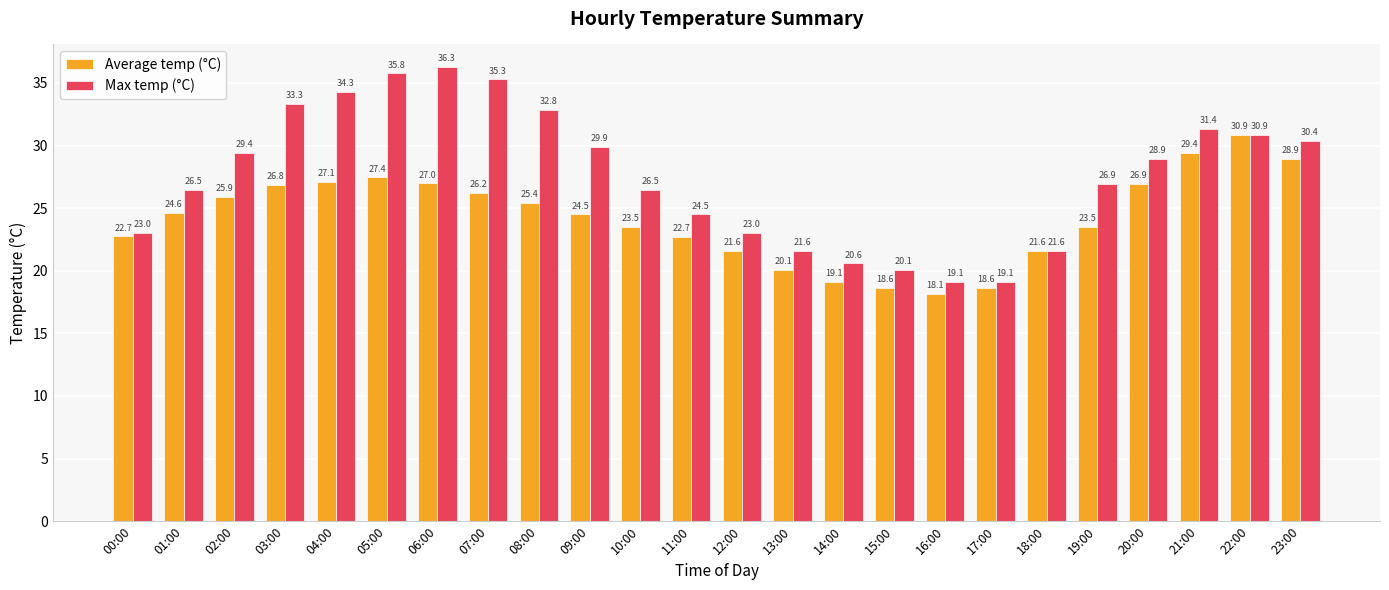

What is the total value across all series at 22:00?

61.7